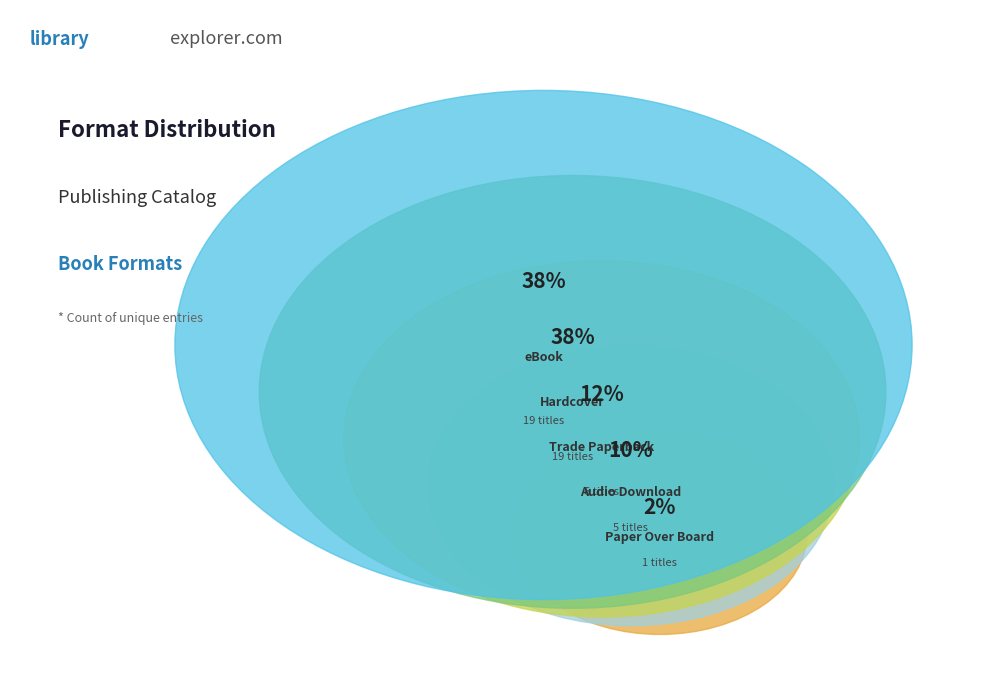

What is the largest slice in the pie chart?

eBook